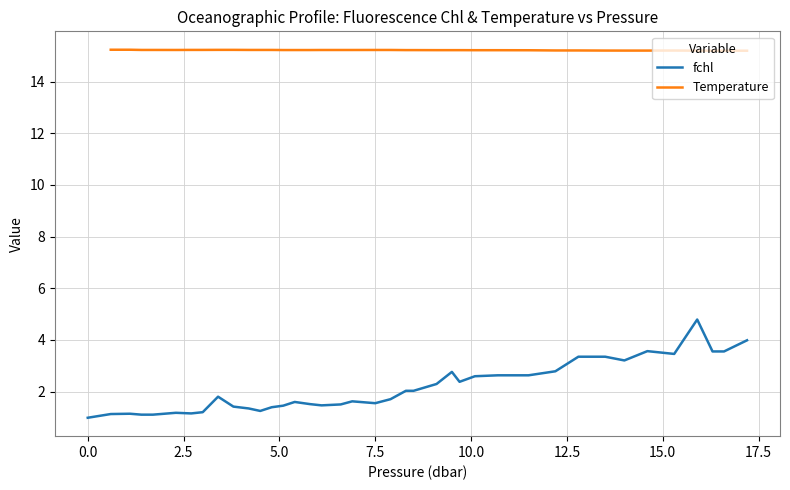

What is the minimum value for fchl?

1.0